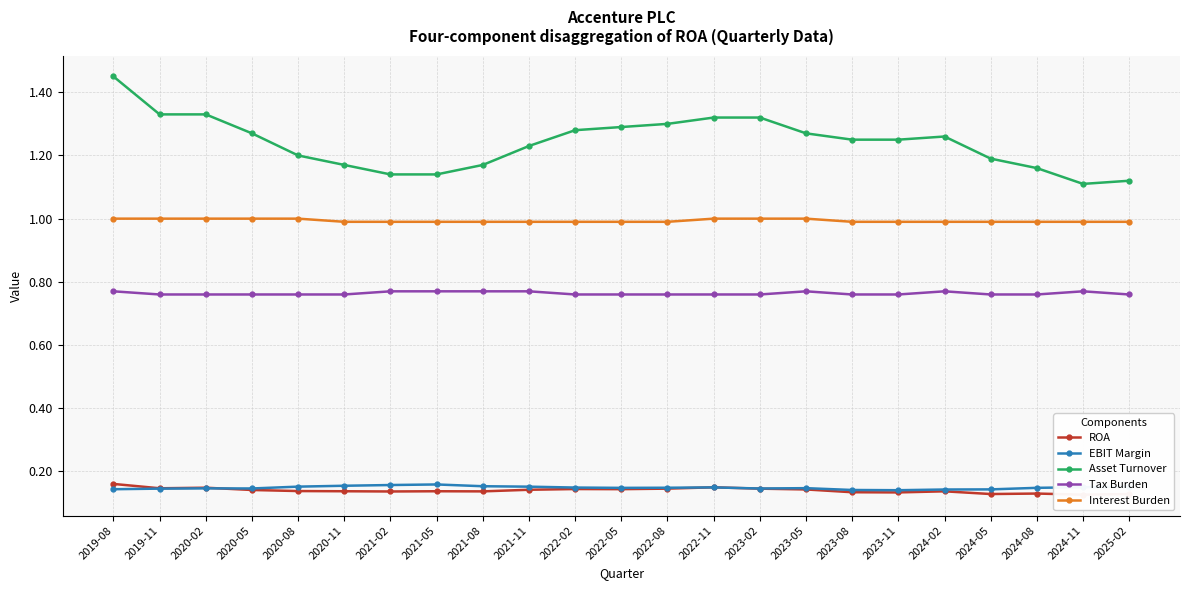

Is this an area chart (filled region under the line)?

No